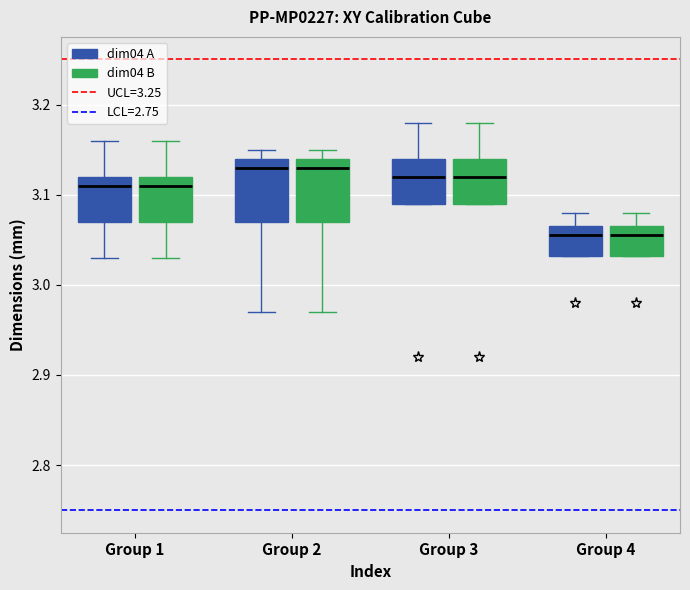

Where does the median line of the box for Group 4 (dim04 A) sit on the y-axis? The values are not printed on the chart, so give them approximately, as read against the axis.

3.06